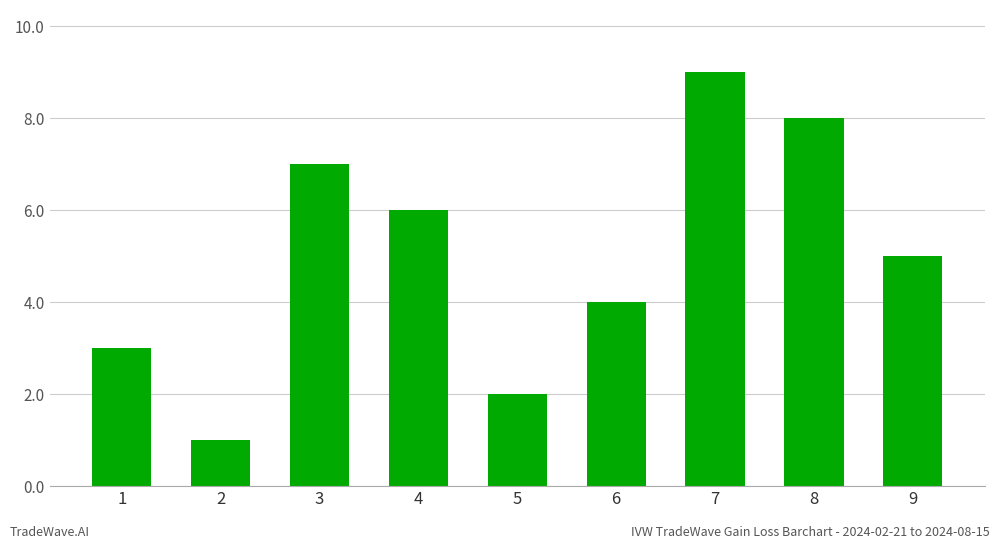

What is the average value?

5